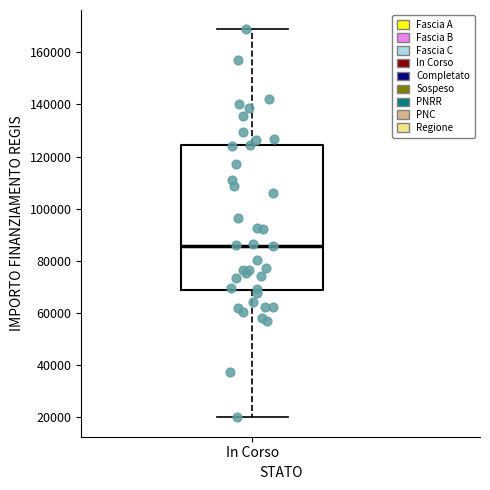

Read this box plot against the y-axis: the position of the median line, the range covered by the box, and the ends of both whiskers. The values are not printed on the chart, so give them approximately, as read against the axis.

median 86000, box 68000 to 124000, whiskers 20000 to 168000